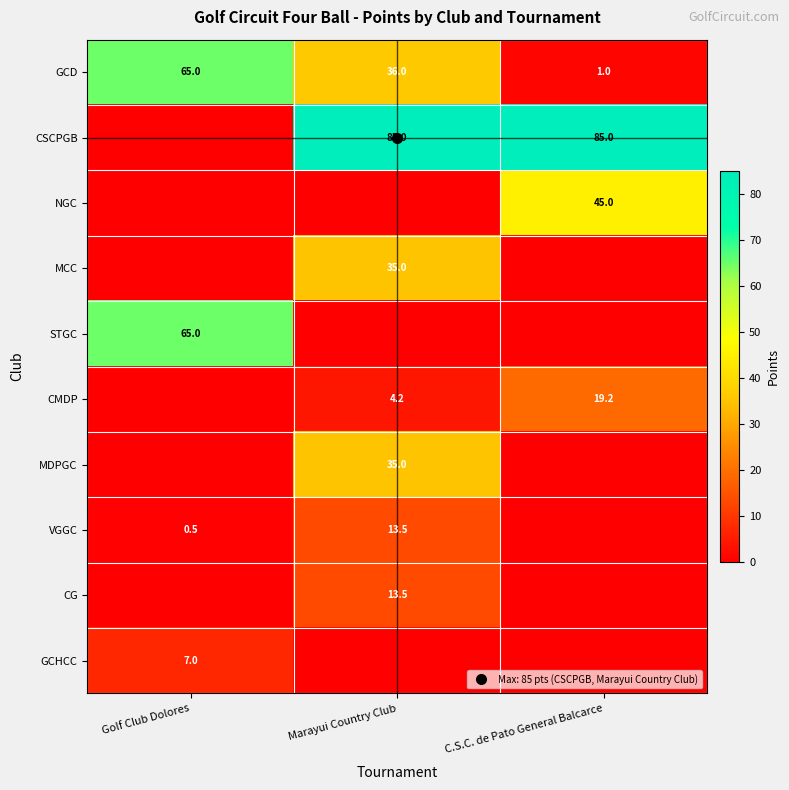

Which series changed the most between Golf Club Dolores and C.S.C. de Pato General Balcarce?

CSCPGB